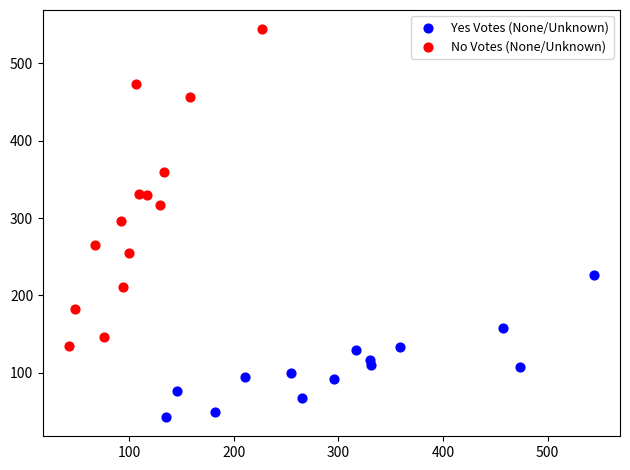

Which series contains the highest Y value?

No Votes (None/Unknown)